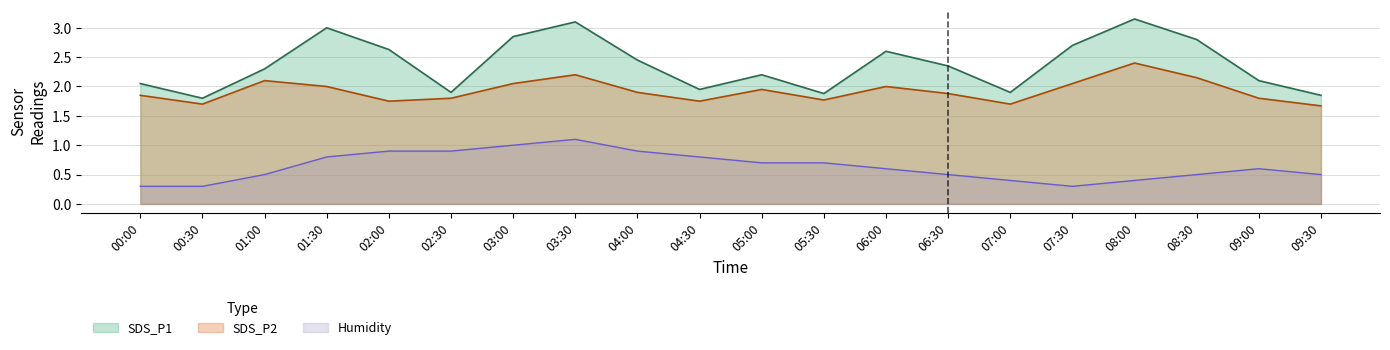

What is the highest value of the SDS_P1 series?

3.1